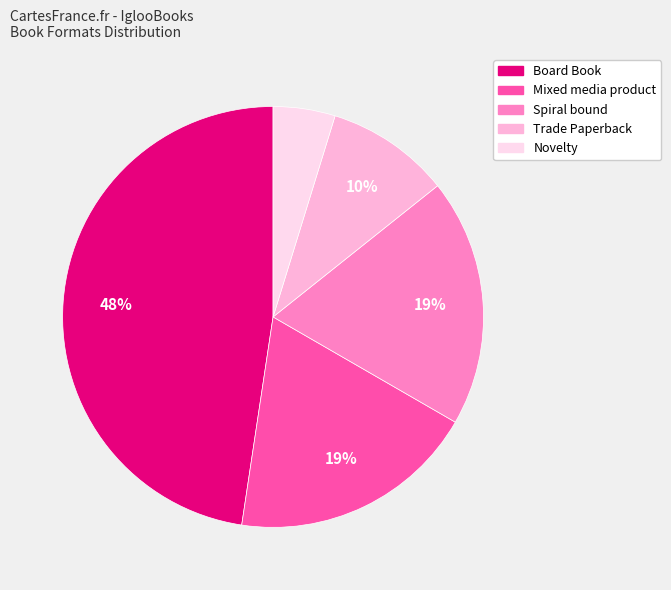

To the nearest percent, what is the difference between the Mixed media product and Board Book slice percentages?

29%